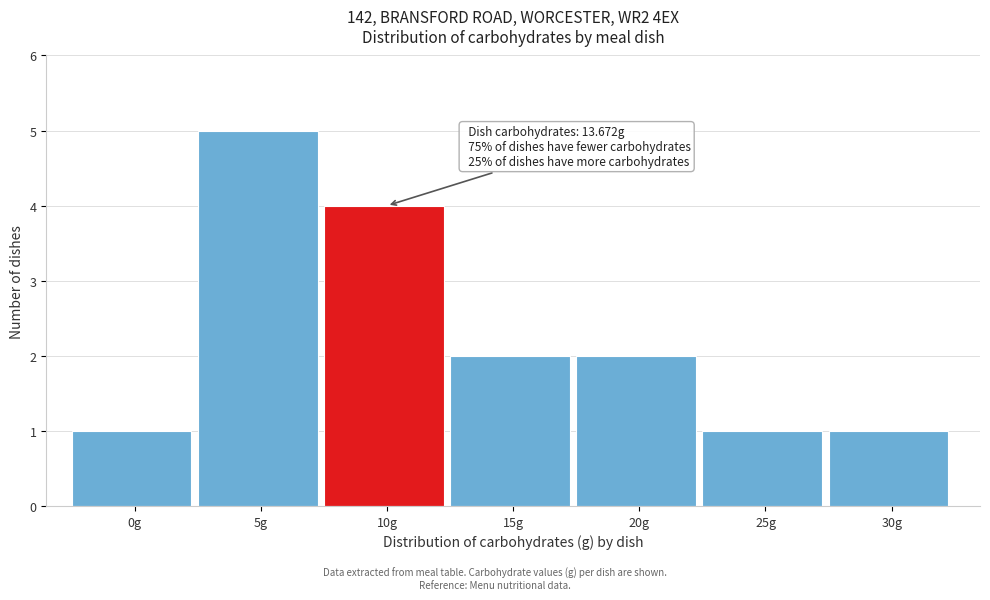

Reading left to right, list all the values displayed in this chart.

0g=1	5g=5	10g=4	15g=2	20g=2	25g=1	30g=1